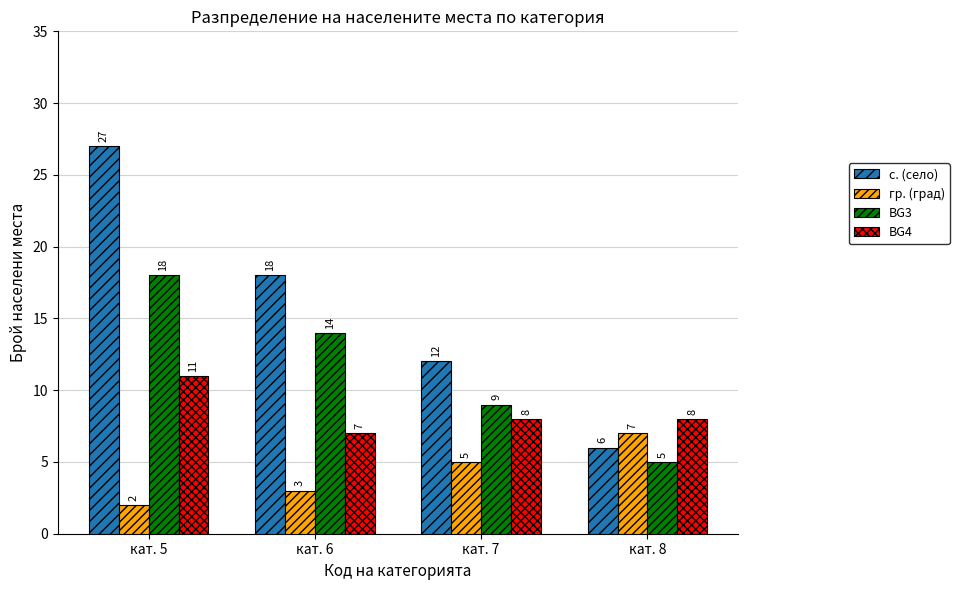

Between кат. 5 and кат. 7, which series saw the biggest shift?

с. (село)